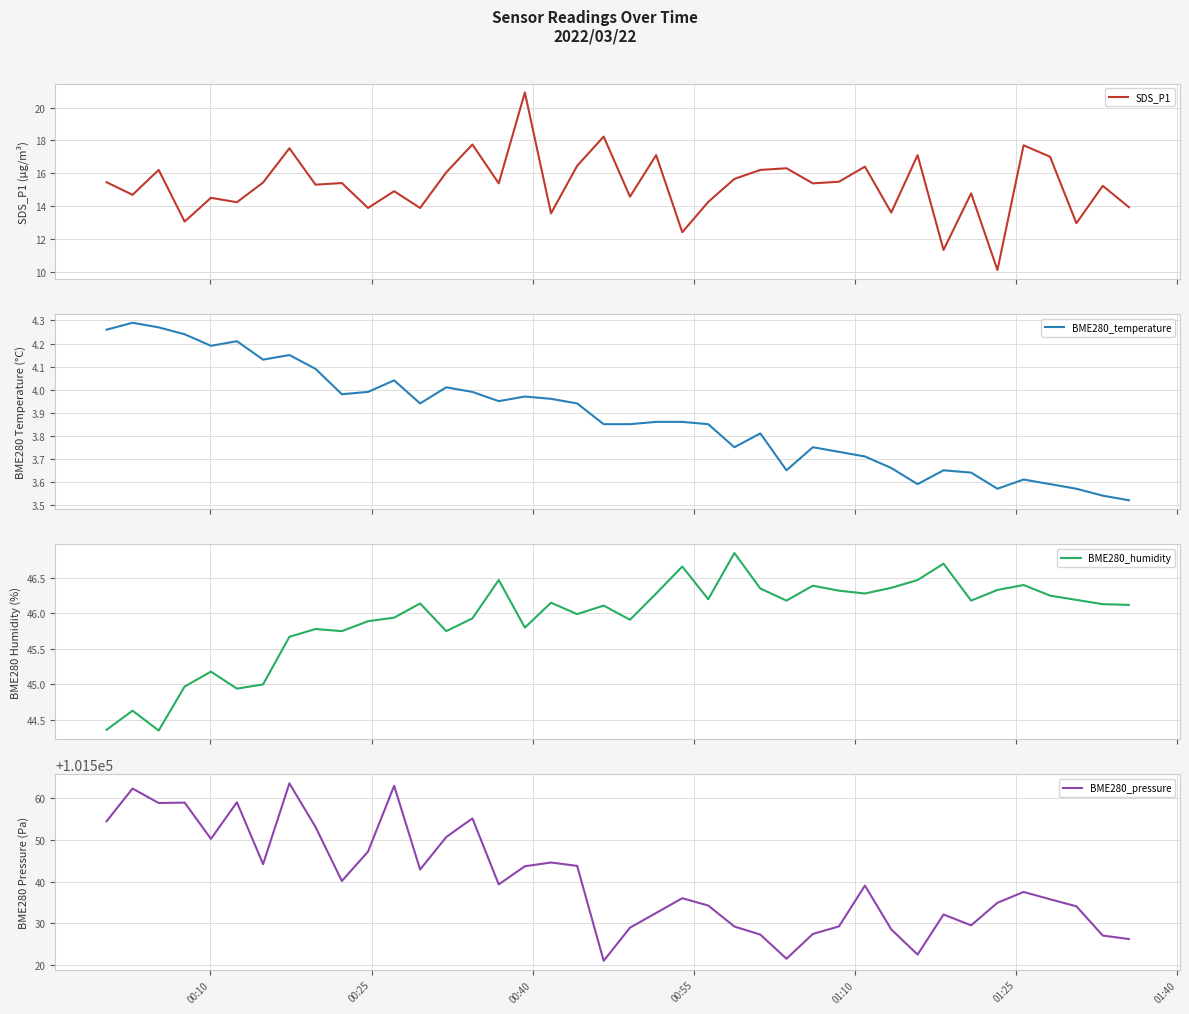

What is the sum of all BME280_humidity values?

1837.3